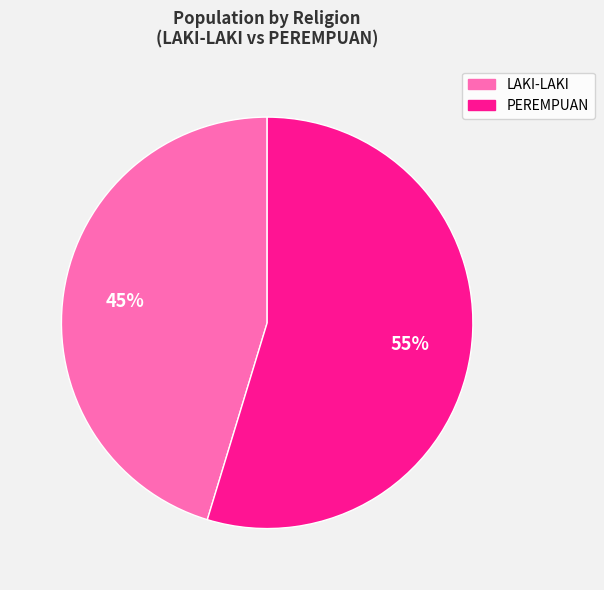

Does any single category account for the majority?

Yes